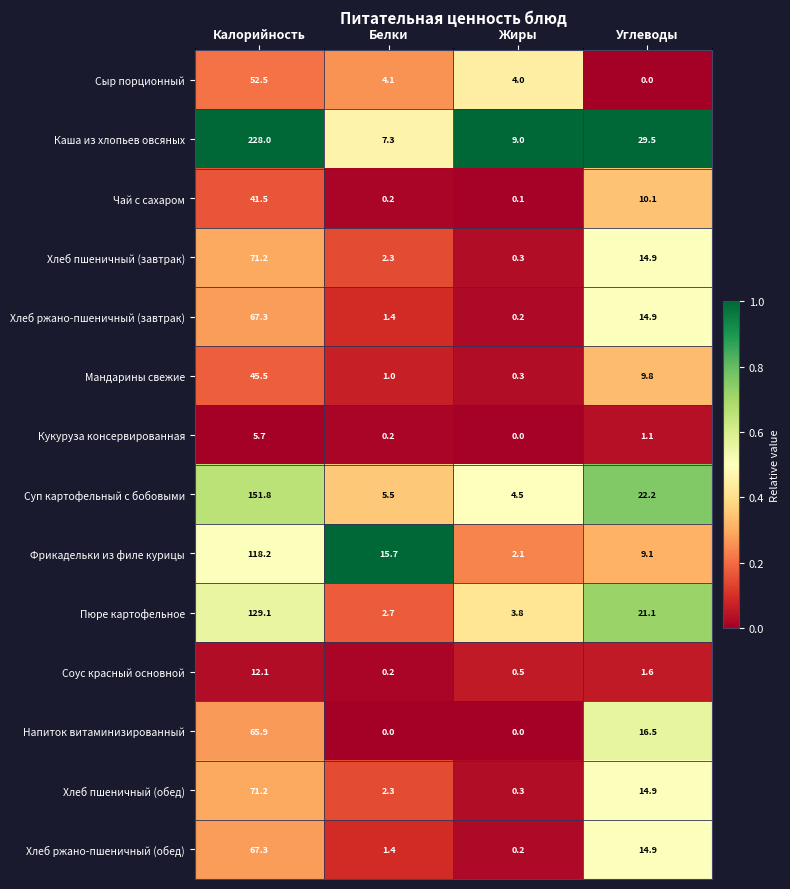

At which label does Хлеб пшеничный (обед) first exceed 14?

Калорийность